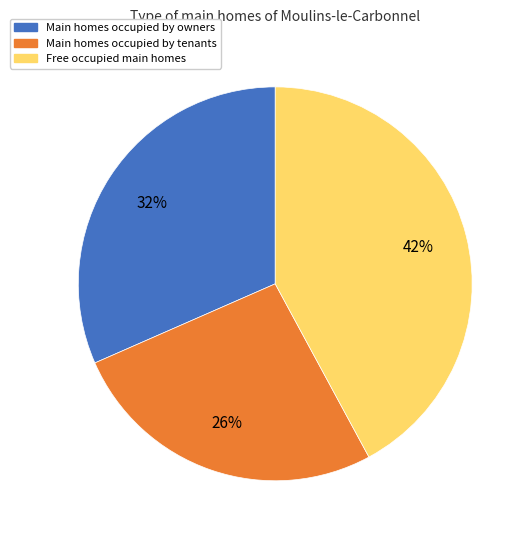

To the nearest percent, what is the difference between the largest and smallest slice percentages?

16%